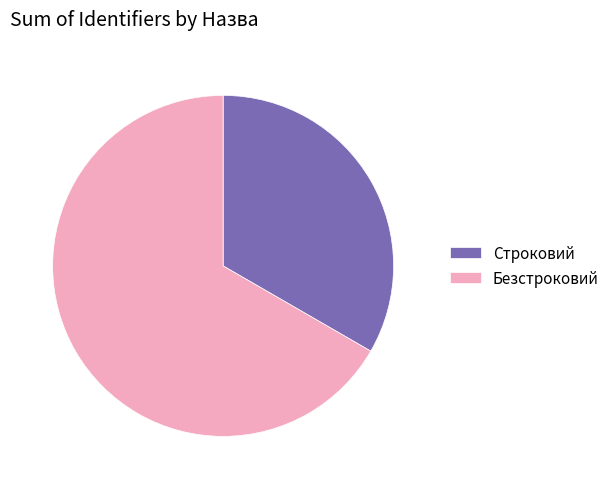

Which slice is the smallest?

Строковий